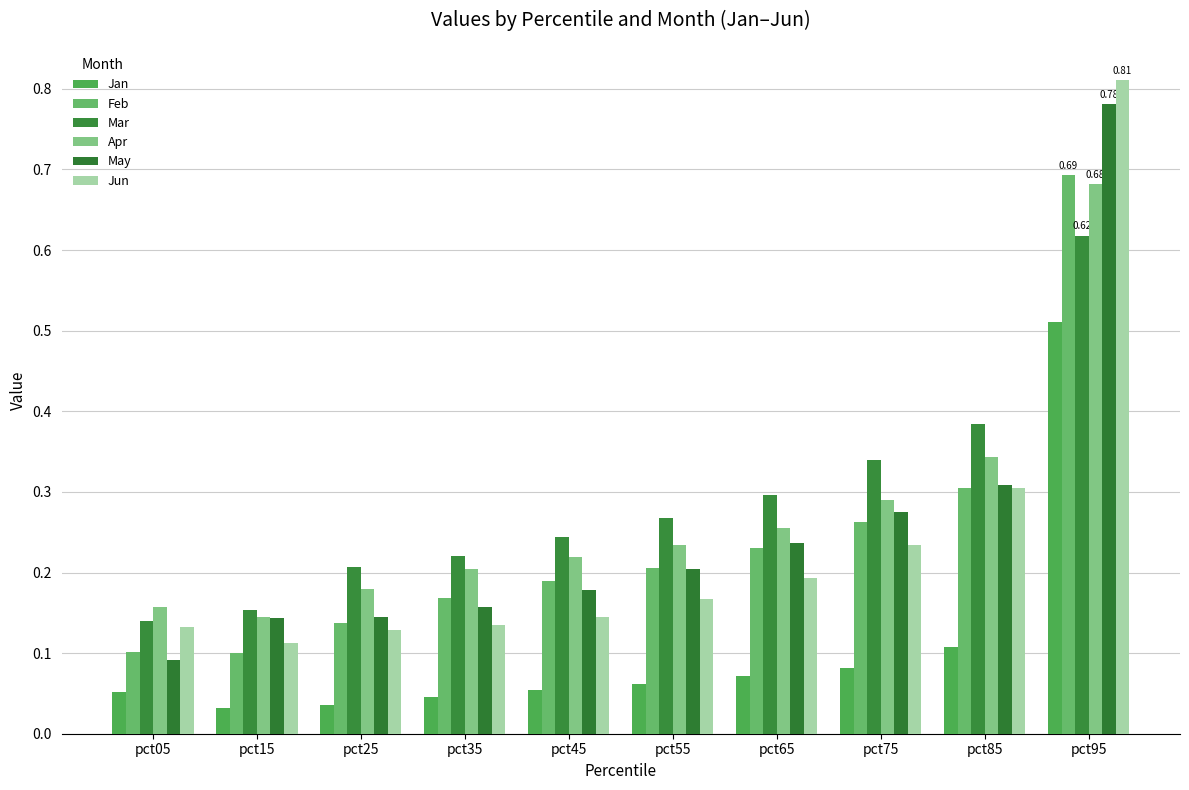

Which series has the widest spread of values?

Jun